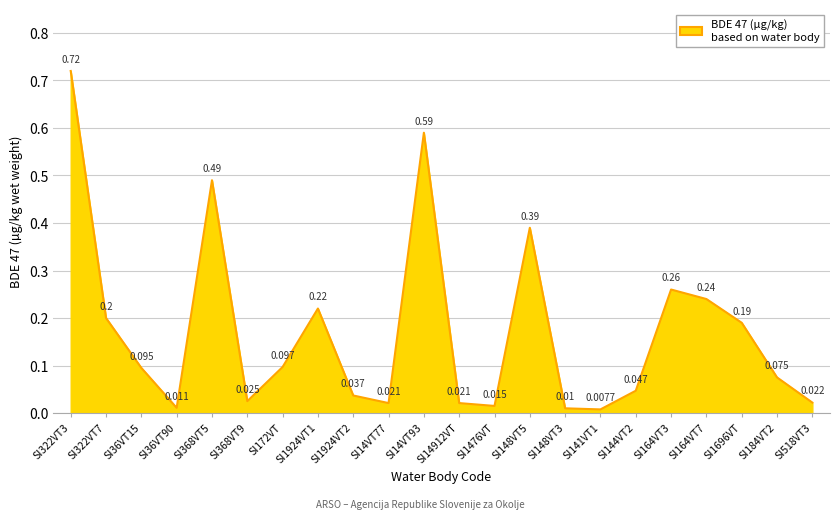

At which label is the value closest to 0?

SI141VT1